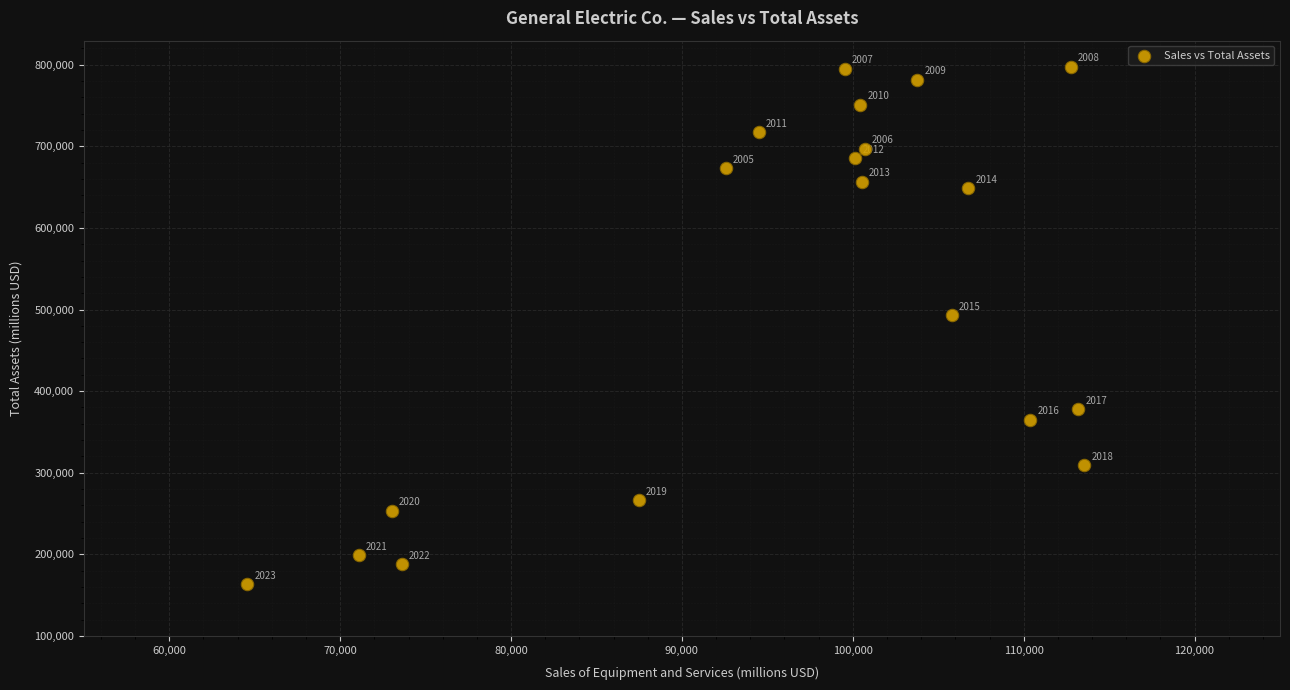

What is the range of Y values (max minus min)?

634724